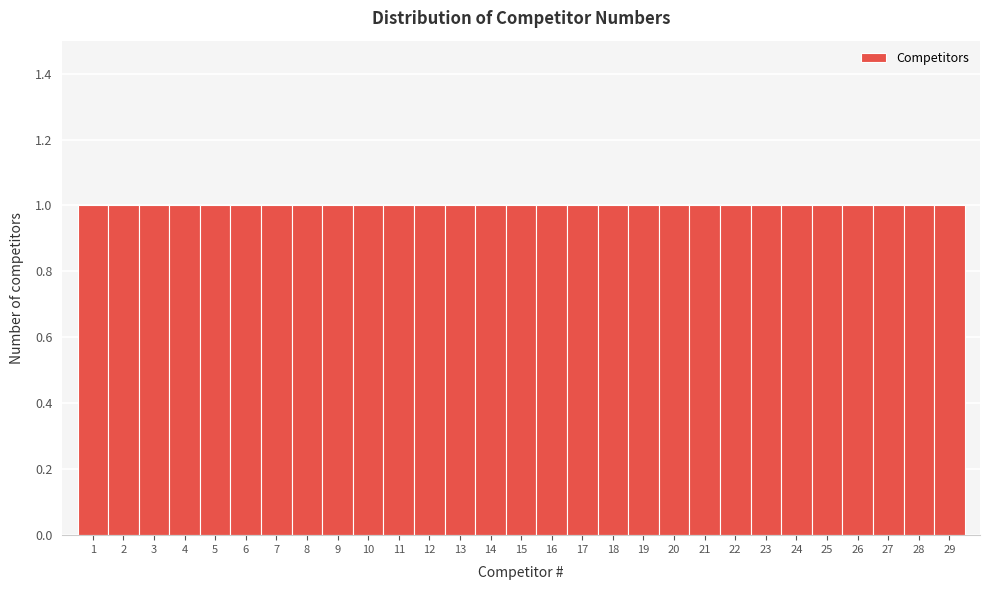

Reading left to right, transcribe this chart: for each bar, give the range it covers on the x-axis and its height. The values are not printed on the chart, so give them approximately, as read against the axis.

0.5 to 1.5: 1
1.5 to 2.5: 1
2.5 to 3.5: 1
3.5 to 4.5: 1
4.5 to 5.5: 1
5.5 to 6.5: 1
6.5 to 7.5: 1
7.5 to 8.5: 1
8.5 to 9.5: 1
9.5 to 10.5: 1
10.5 to 11.5: 1
11.5 to 12.5: 1
12.5 to 13.5: 1
13.5 to 14.5: 1
14.5 to 15.5: 1
15.5 to 16.5: 1
16.5 to 17.5: 1
17.5 to 18.5: 1
18.5 to 19.5: 1
19.5 to 20.5: 1
20.5 to 21.5: 1
21.5 to 22.5: 1
22.5 to 23.5: 1
23.5 to 24.5: 1
24.5 to 25.5: 1
25.5 to 26.5: 1
26.5 to 27.5: 1
27.5 to 28.5: 1
28.5 to 29.5: 1